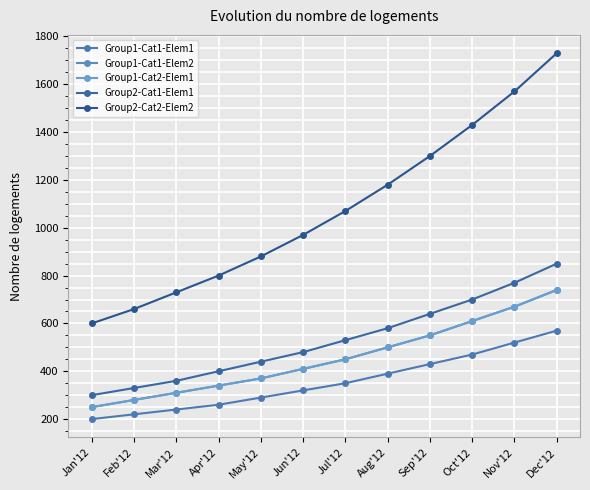

Reading left to right, extract all data points from this chart.

Group1-Cat1-Elem1: Jan'12=200	Feb'12=220	Mar'12=240	Apr'12=260	May'12=290	Jun'12=320	Jul'12=350	Aug'12=390	Sep'12=430	Oct'12=470	Nov'12=520	Dec'12=570
Group1-Cat1-Elem2: Jan'12=250	Feb'12=280	Mar'12=310	Apr'12=340	May'12=370	Jun'12=410	Jul'12=450	Aug'12=500	Sep'12=550	Oct'12=610	Nov'12=670	Dec'12=740
Group1-Cat2-Elem1: Jan'12=250	Feb'12=280	Mar'12=310	Apr'12=340	May'12=370	Jun'12=410	Jul'12=450	Aug'12=500	Sep'12=550	Oct'12=610	Nov'12=670	Dec'12=740
Group2-Cat1-Elem1: Jan'12=300	Feb'12=330	Mar'12=360	Apr'12=400	May'12=440	Jun'12=480	Jul'12=530	Aug'12=580	Sep'12=640	Oct'12=700	Nov'12=770	Dec'12=850
Group2-Cat2-Elem2: Jan'12=600	Feb'12=660	Mar'12=730	Apr'12=800	May'12=880	Jun'12=970	Jul'12=1070	Aug'12=1180	Sep'12=1300	Oct'12=1430	Nov'12=1570	Dec'12=1730